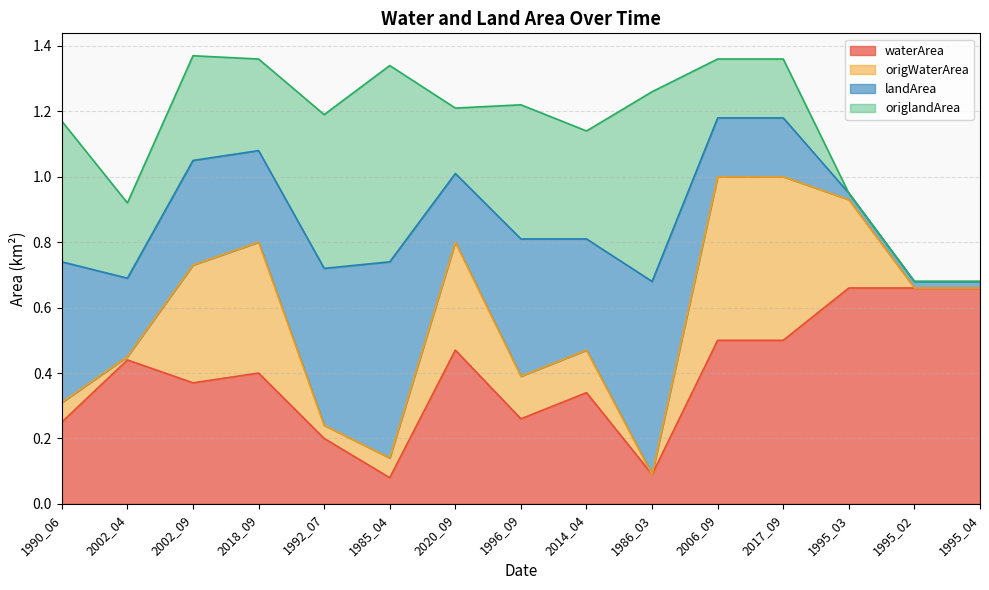

Which category has the lowest value across all series?

1985_04